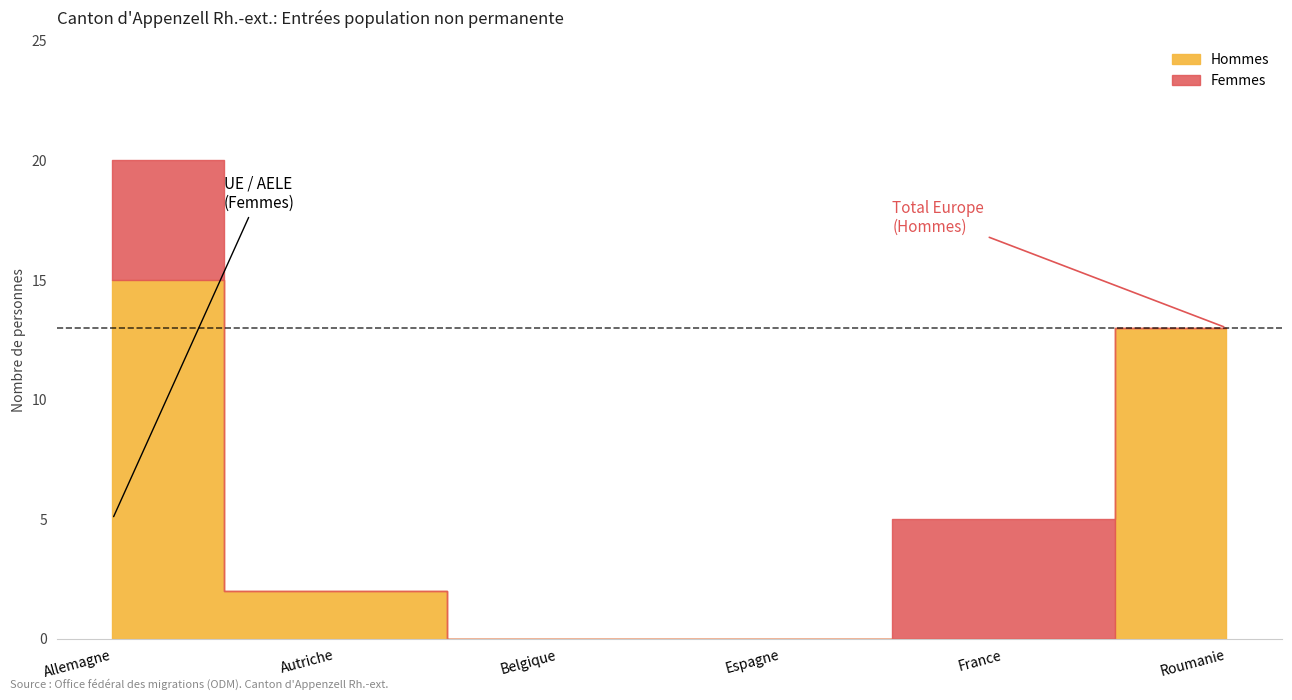

At Belgique, list the series in order from largest to smallest.

Hommes, Femmes